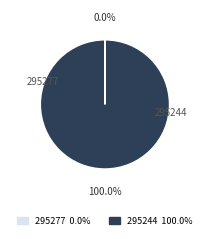

To the nearest percent, what portion does 295244 represent?

100%